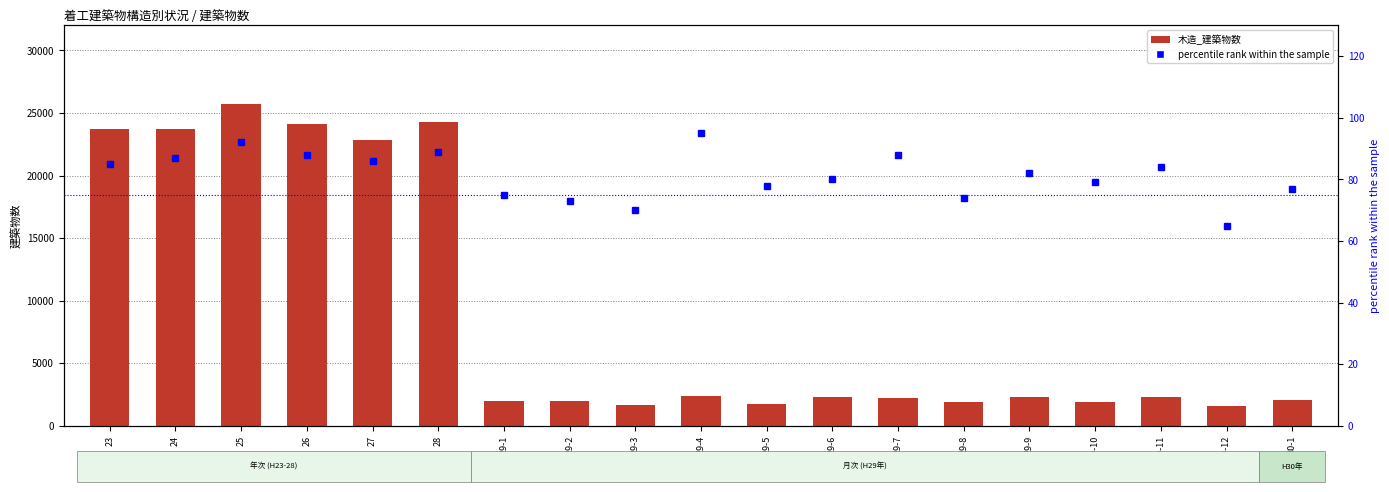

How many values in the 木造_建築物数 series are below 2293?

9